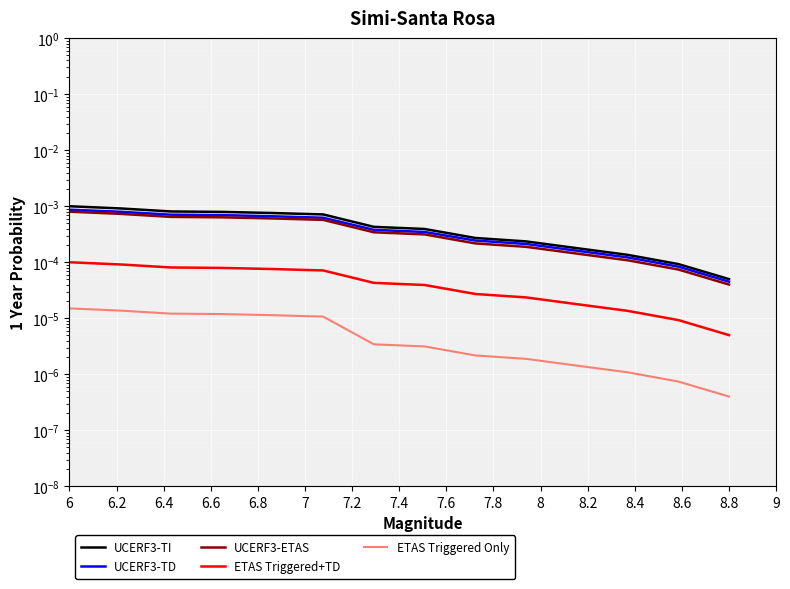

Rank the series by their maximum value, from lowest to highest.

ETAS Triggered Only, ETAS Triggered+TD, UCERF3-ETAS, UCERF3-TD, UCERF3-TI